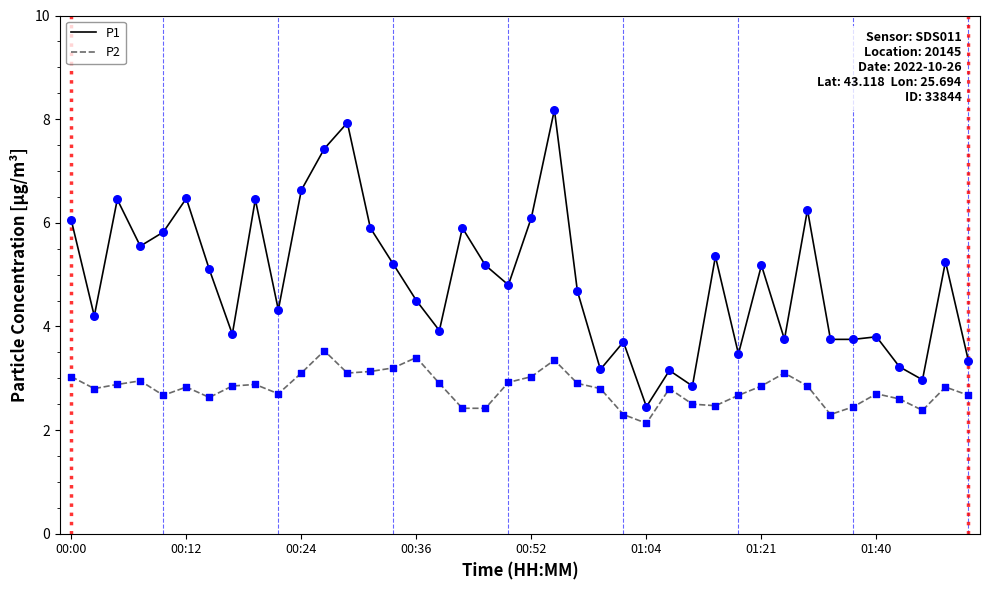

Which series has the widest spread of values?

P1